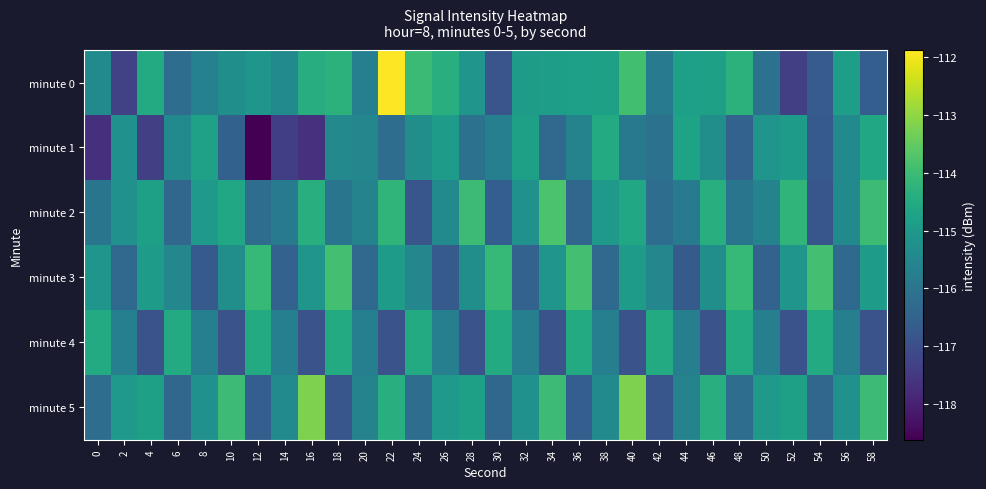

Reading left to right, transcribe all the data shown in this chart.

minute 0: 0=-115.4	2=-117.3	4=-114.5	6=-116.2	8=-115.7	10=-115.3	12=-115.1	14=-115.4	16=-114.4	18=-114.3	20=-115.7	22=-111.9	24=-114.0	26=-114.4	28=-115.1	30=-116.8	32=-114.9	34=-114.8	36=-114.8	38=-114.8	40=-113.9	42=-115.9	44=-114.8	46=-114.8	48=-114.3	50=-116.1	52=-117.3	54=-116.7	56=-114.8	58=-116.6
minute 1: 0=-117.7	2=-115.2	4=-117.3	6=-115.4	8=-114.8	10=-116.5	12=-118.6	14=-117.4	16=-117.7	18=-115.4	20=-115.5	22=-116.2	24=-115.3	26=-114.9	28=-116.1	30=-115.7	32=-114.8	34=-116.3	36=-115.6	38=-114.5	40=-115.9	42=-116.1	44=-114.7	46=-115.3	48=-116.5	50=-115.1	52=-114.9	54=-116.7	56=-115.4	58=-114.6
minute 2: 0=-116.0	2=-115.2	4=-114.8	6=-116.4	8=-115.0	10=-114.6	12=-116.2	14=-115.8	16=-114.4	18=-116.0	20=-115.6	22=-114.2	24=-116.8	26=-115.4	28=-114.0	30=-116.6	32=-115.2	34=-113.8	36=-116.4	38=-115.0	40=-114.6	42=-116.2	44=-115.8	46=-114.4	48=-116.0	50=-115.6	52=-114.2	54=-116.8	56=-115.4	58=-114.0
minute 3: 0=-115.1	2=-116.3	4=-114.9	6=-115.5	8=-116.7	10=-115.3	12=-114.1	14=-116.5	16=-115.1	18=-113.9	20=-116.3	22=-114.9	24=-115.5	26=-116.7	28=-115.3	30=-114.1	32=-116.5	34=-115.1	36=-113.9	38=-116.3	40=-114.9	42=-115.5	44=-116.7	46=-115.3	48=-114.1	50=-116.5	52=-115.1	54=-113.9	56=-116.3	58=-114.9
minute 4: 0=-114.5	2=-115.7	4=-116.9	6=-114.5	8=-115.7	10=-116.9	12=-114.5	14=-115.7	16=-116.9	18=-114.5	20=-115.7	22=-116.9	24=-114.5	26=-115.7	28=-116.9	30=-114.5	32=-115.7	34=-116.9	36=-114.5	38=-115.7	40=-116.9	42=-114.5	44=-115.7	46=-116.9	48=-114.5	50=-115.7	52=-116.9	54=-114.5	56=-115.7	58=-116.9
minute 5: 0=-116.2	2=-115.0	4=-114.8	6=-116.4	8=-115.2	10=-114.0	12=-116.6	14=-115.4	16=-113.2	18=-116.8	20=-115.6	22=-114.4	24=-116.2	26=-115.0	28=-114.8	30=-116.4	32=-115.2	34=-114.0	36=-116.6	38=-115.4	40=-113.2	42=-116.8	44=-115.6	46=-114.4	48=-116.2	50=-115.0	52=-114.8	54=-116.4	56=-115.2	58=-114.0